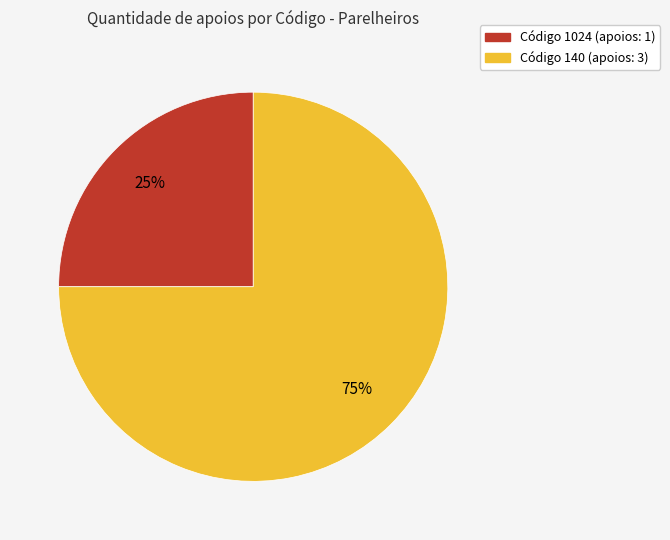

Is there any slice that represents more than half of the pie?

Yes